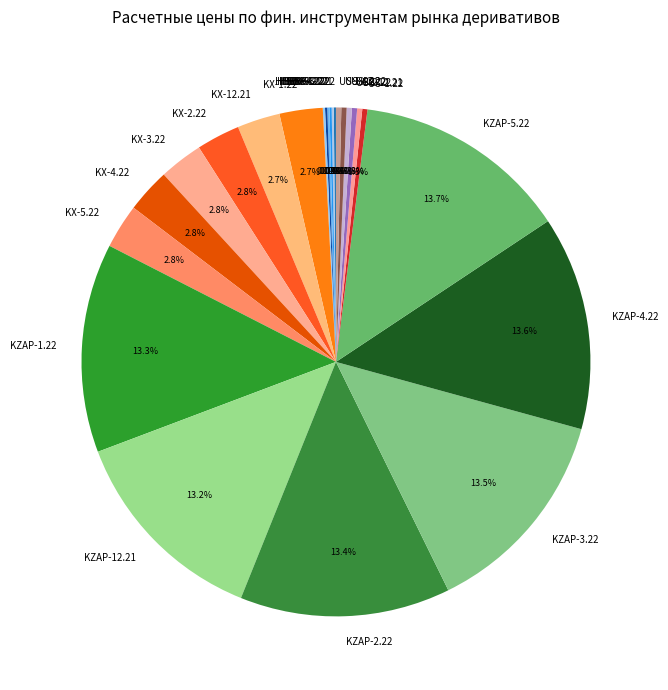

Does KZAP-3.22 account for over 50% of the chart?

No